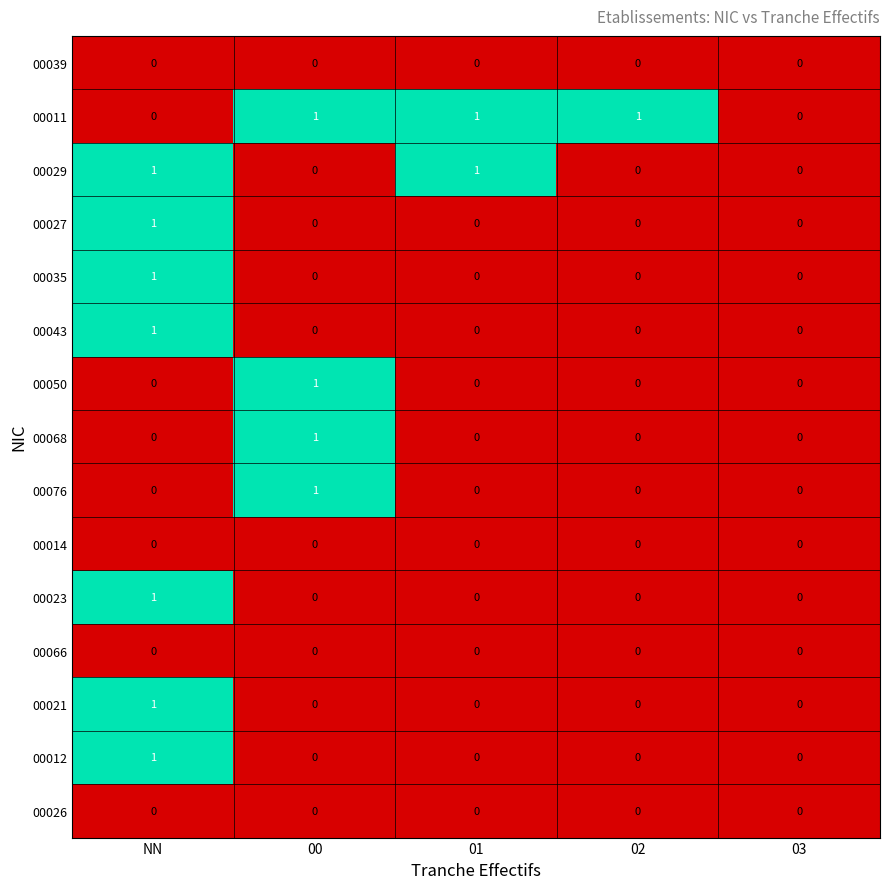

Which series changed the most between 02 and 03?

00011